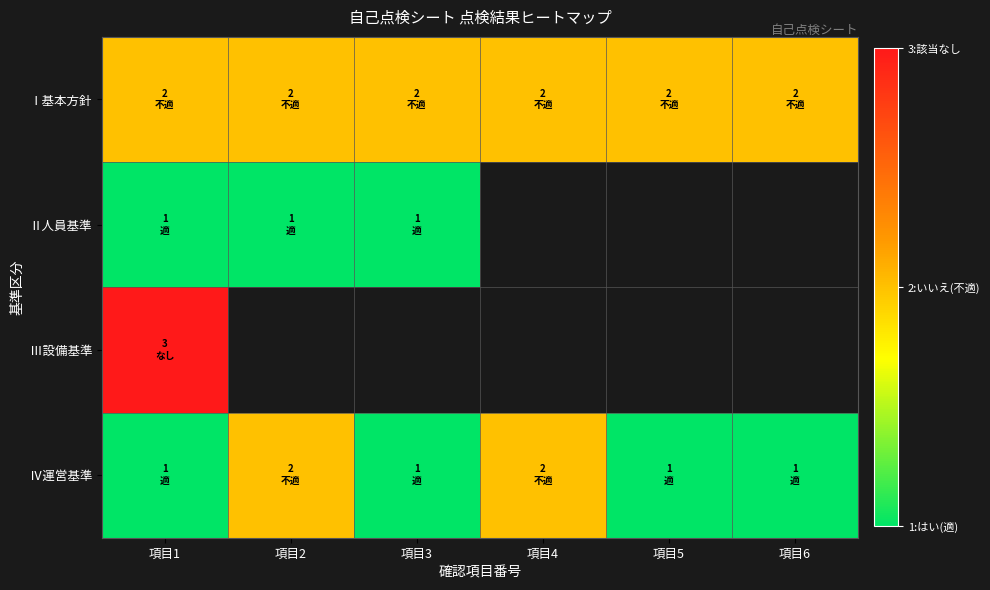

At how many categories does at least one series exceed 1?

6